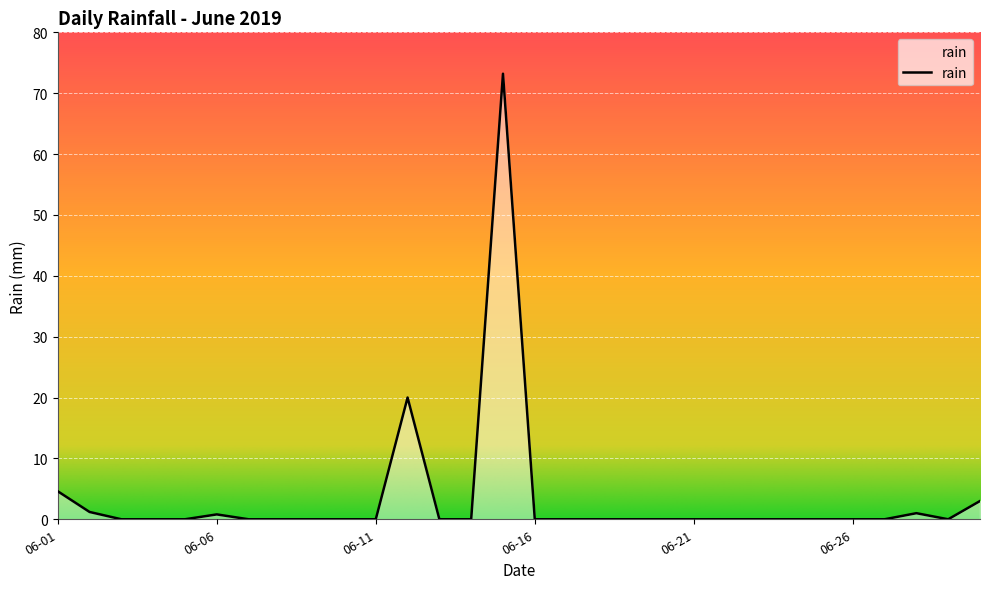

What is the maximum value shown in the chart?

73.2